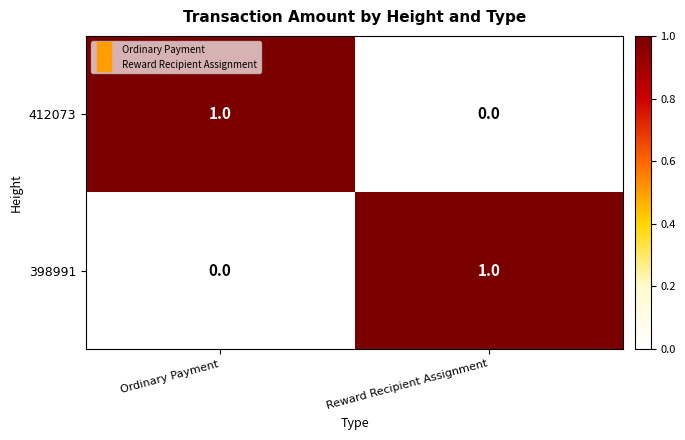

Reading right to left, list all the values displayed in this chart.

412073: Reward Recipient Assignment=0	Ordinary Payment=1
398991: Reward Recipient Assignment=1	Ordinary Payment=0